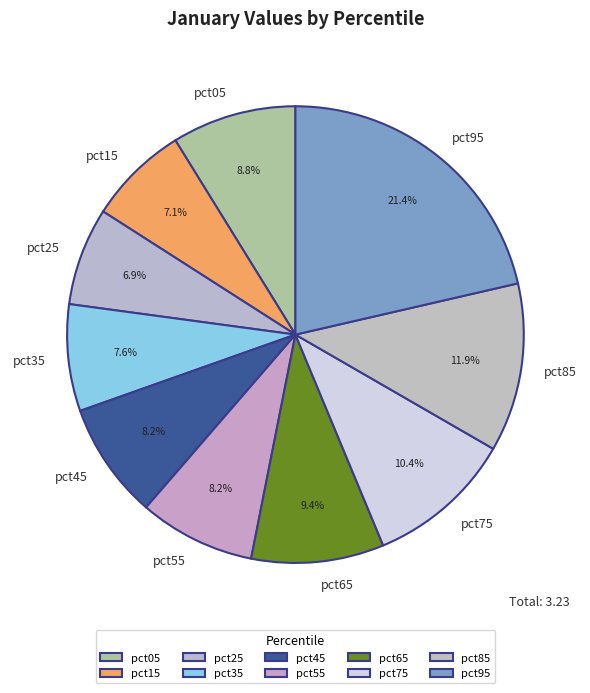

Is there a majority slice in this chart?

No